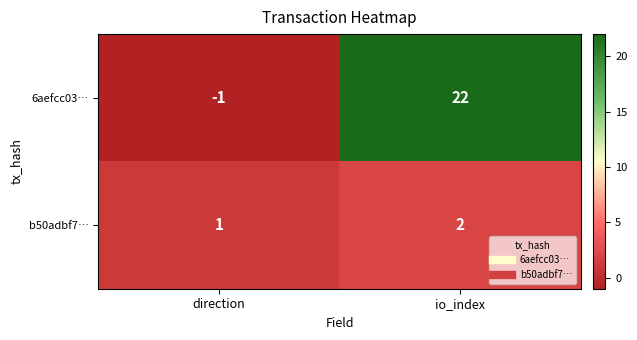

What is the difference between the 6aefcc03… values at direction and io_index?

23